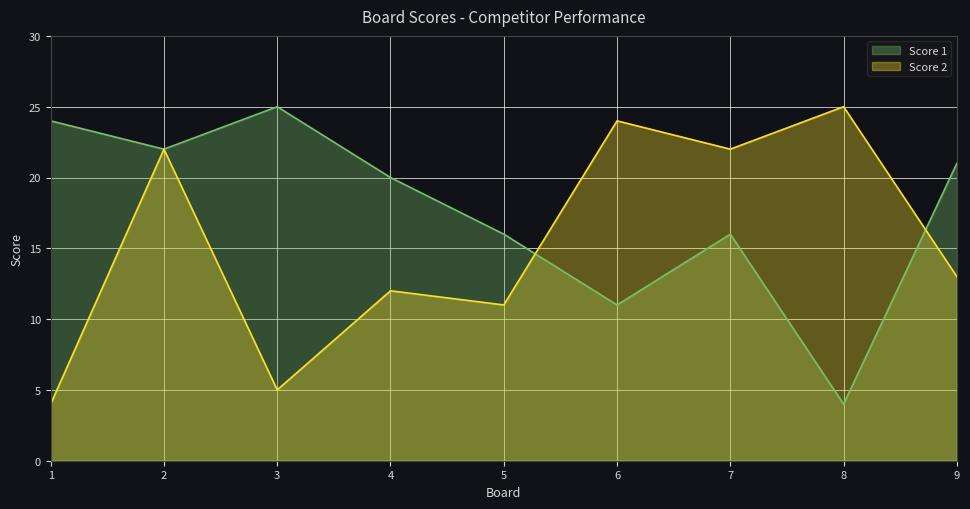

Does the chart display data point markers on the line(s)?

No